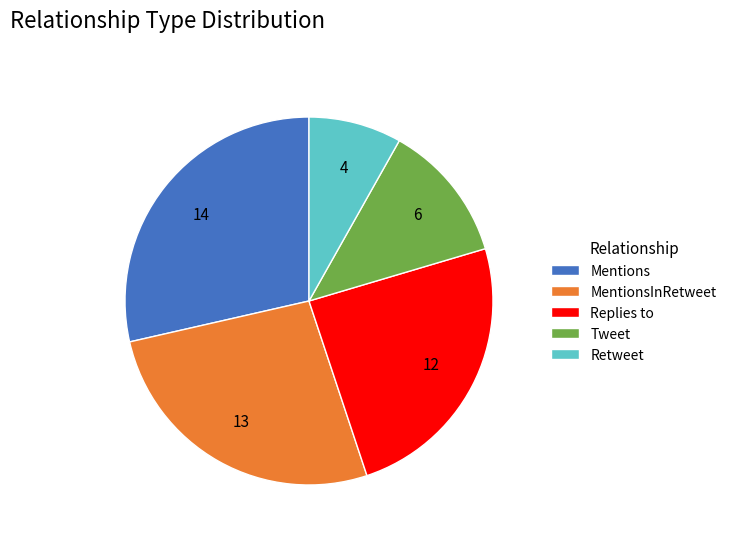

Is there a majority slice in this chart?

No